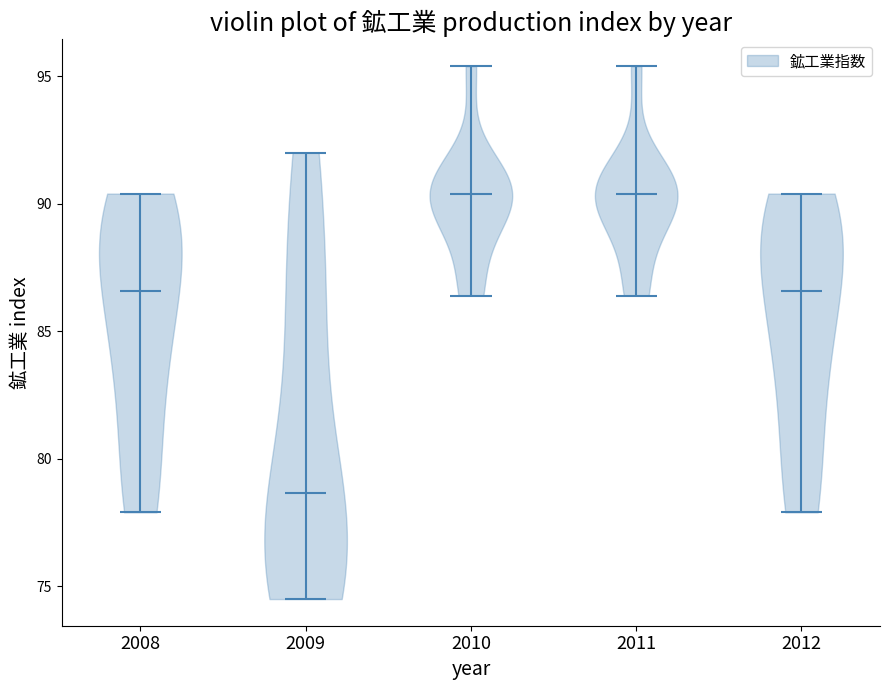

Reading left to right, read every violin against the y-axis: where its median line is, and the lowest and highest points it reaches. The values are not printed on the chart, so give them approximately, as read against the axis.

2008: median line 86.5, lowest point 78.0, highest point 90.5
2009: median line 78.5, lowest point 74.5, highest point 92.0
2010: median line 90.5, lowest point 86.5, highest point 95.5
2011: median line 90.5, lowest point 86.5, highest point 95.5
2012: median line 86.5, lowest point 78.0, highest point 90.5